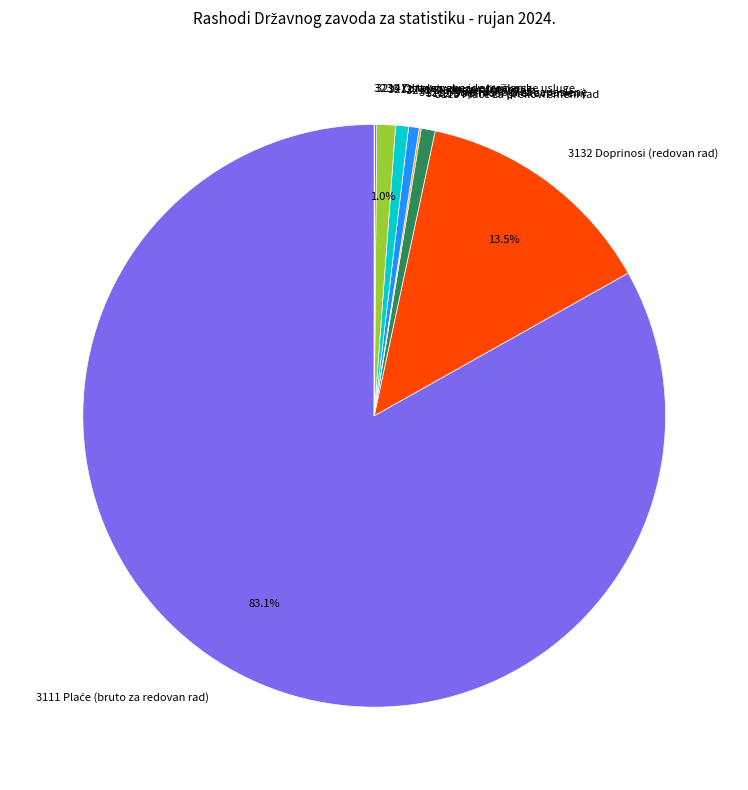

How much of the chart is everything except 3212 Naknade za prijevoz?

99.0%